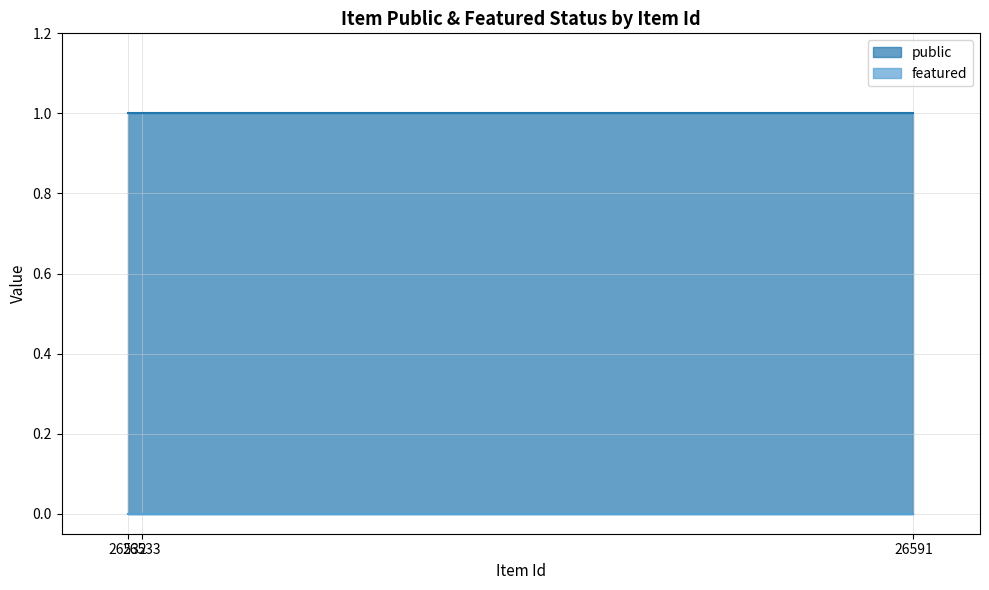

Reading left to right, transcribe all the data shown in this chart.

public: 26532=1	26533=1	26591=1
featured: 26532=0	26533=0	26591=0